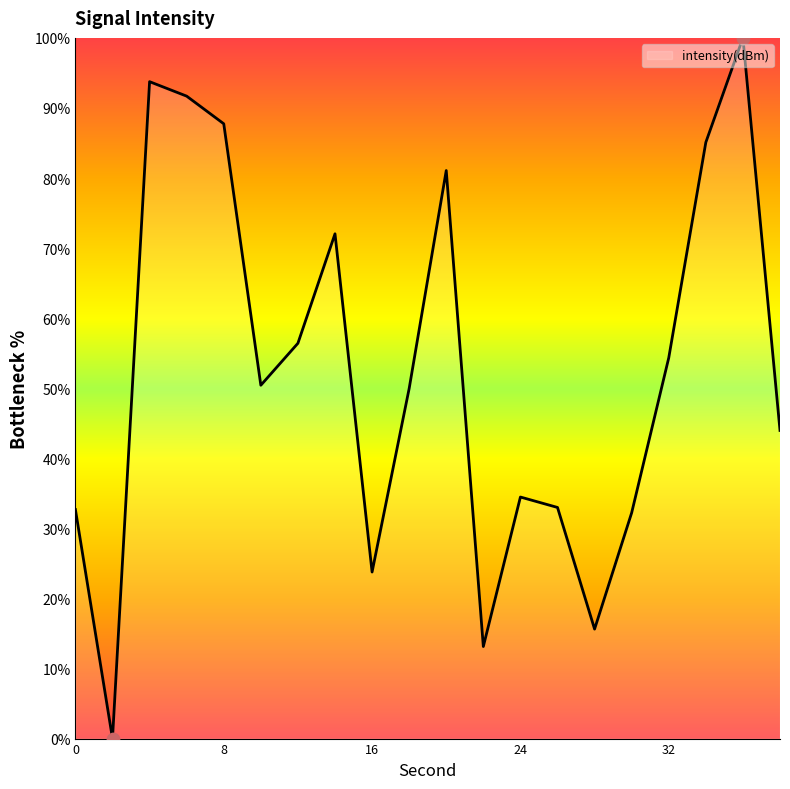

What is the difference between the maximum and minimum values?

100.0